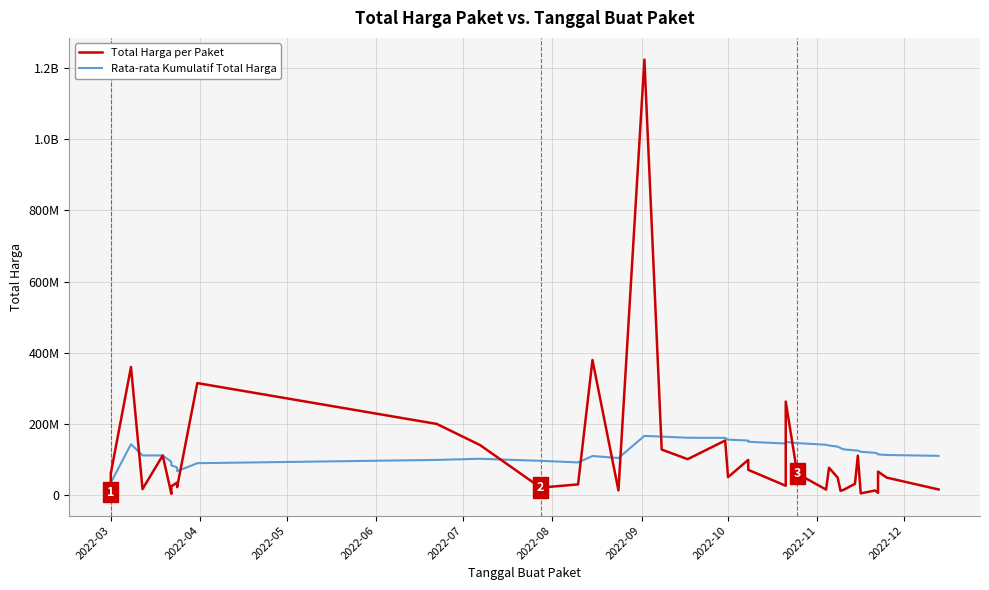

Rank the series by their maximum value, from lowest to highest.

Rata-rata Kumulatif Total Harga, Total Harga per Paket